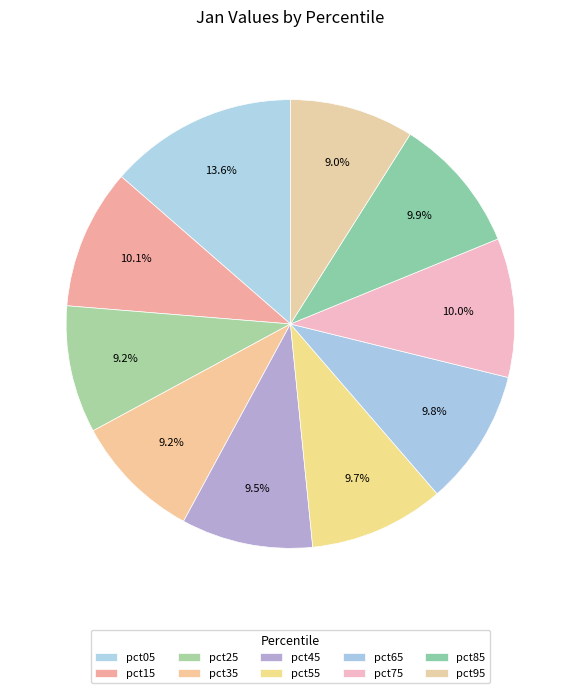

Is pct55 the majority of the pie?

No